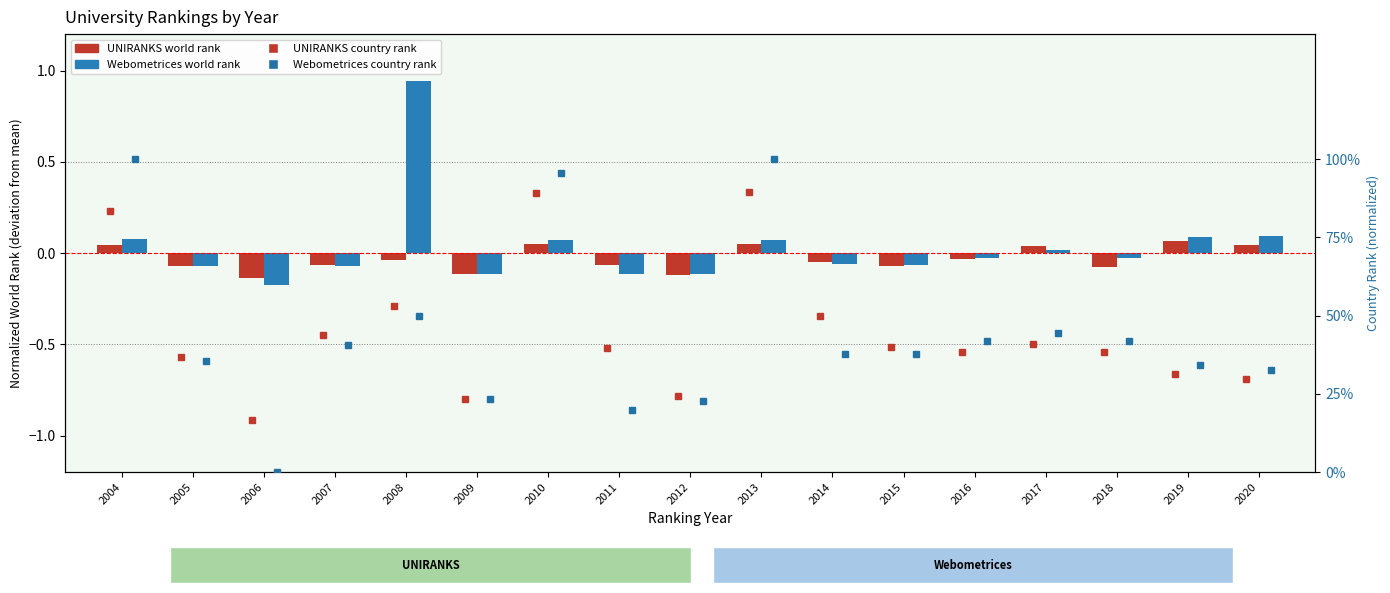

Count the number of categories in the chart.

17